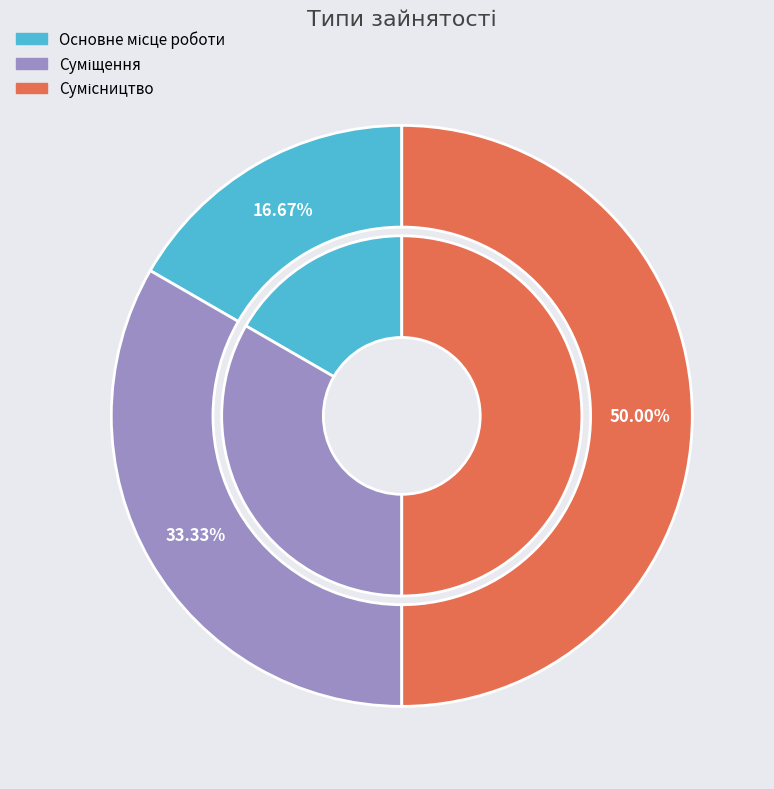

Which category has the smallest portion of the pie?

Основне місце роботи